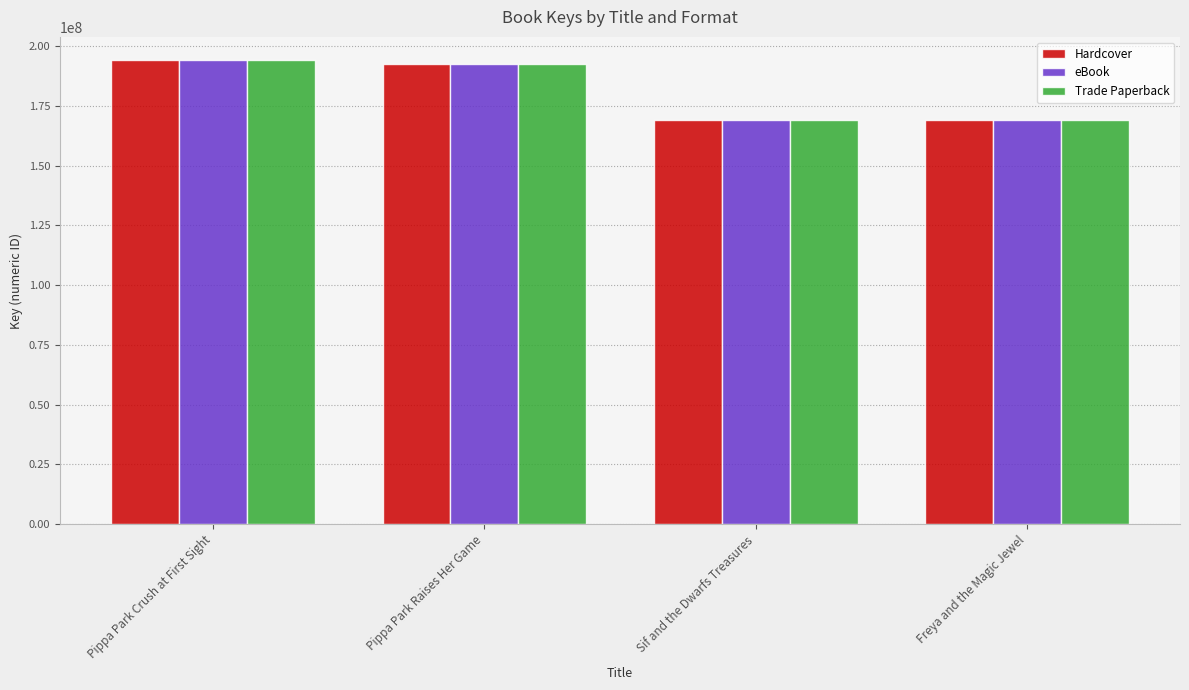

What is the label of the 2nd bar from the right?

Sif and the Dwarfs Treasures